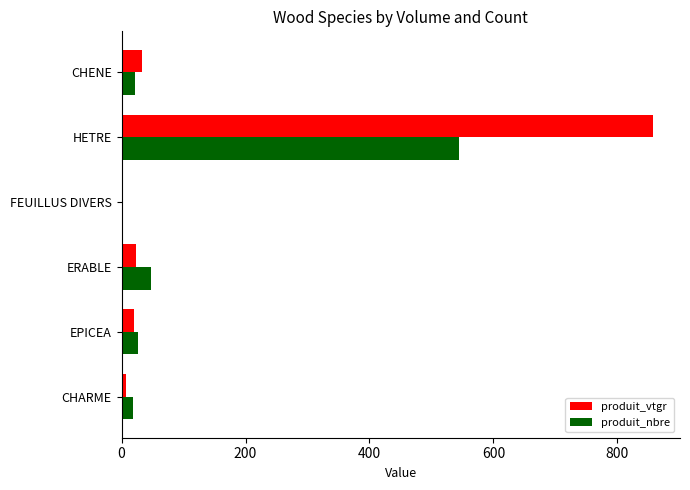

Is it true that produit_nbre equals 334.7 at HETRE?

False